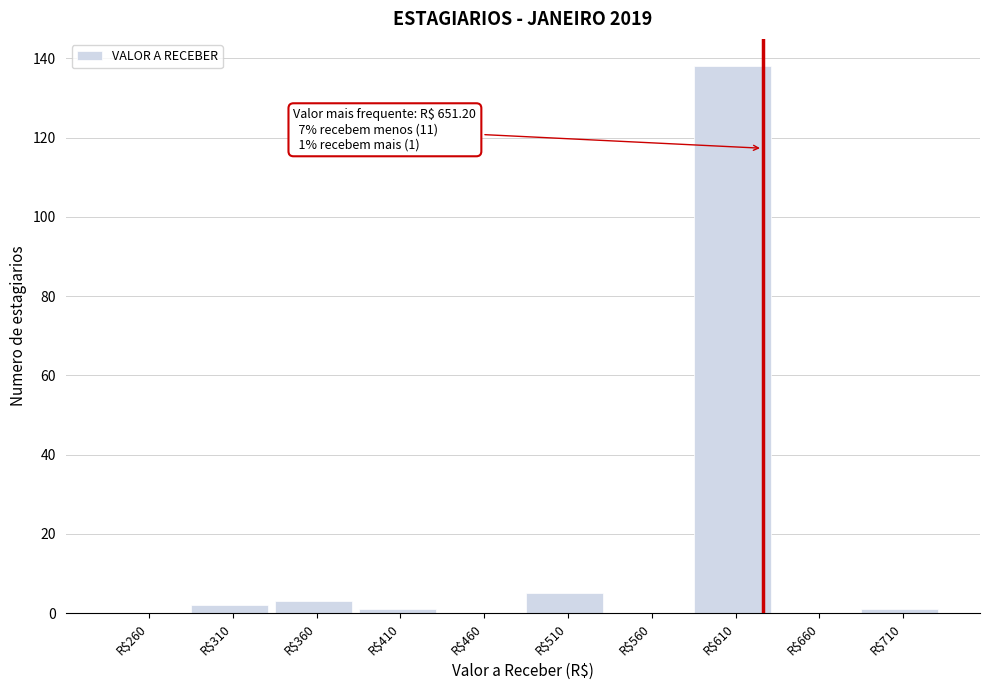

The value at R$560 is 51. True or false?

False